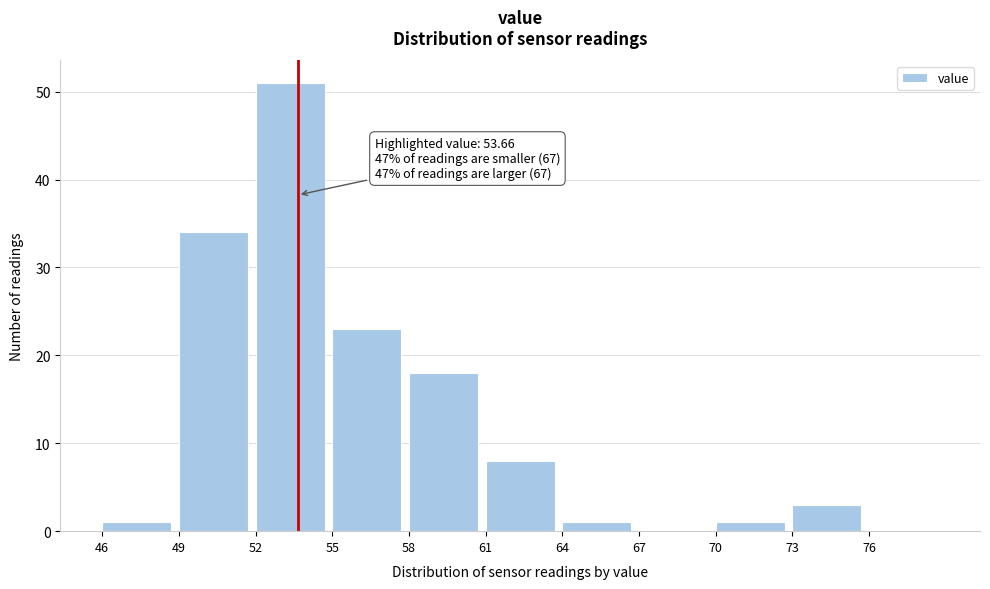

Over which range of the x-axis is the bar tallest?

52 to 55